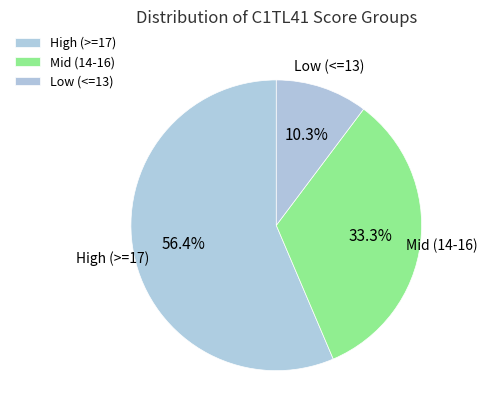

Rank the categories by value from highest to lowest.

High (>=17), Mid (14-16), Low (<=13)